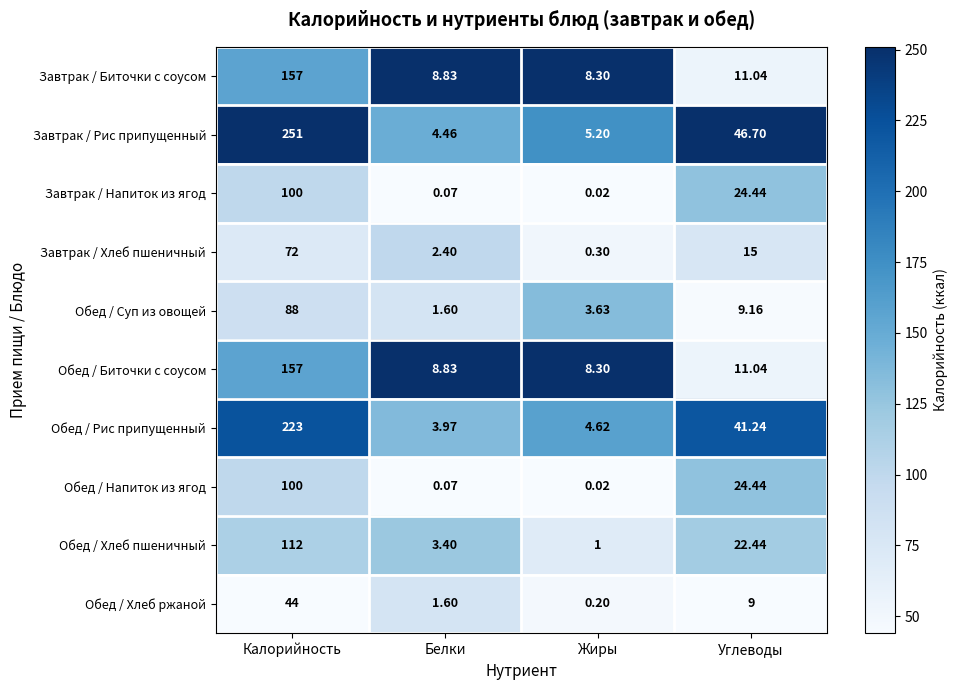

What is the total value across all series at Калорийность?

1304.0